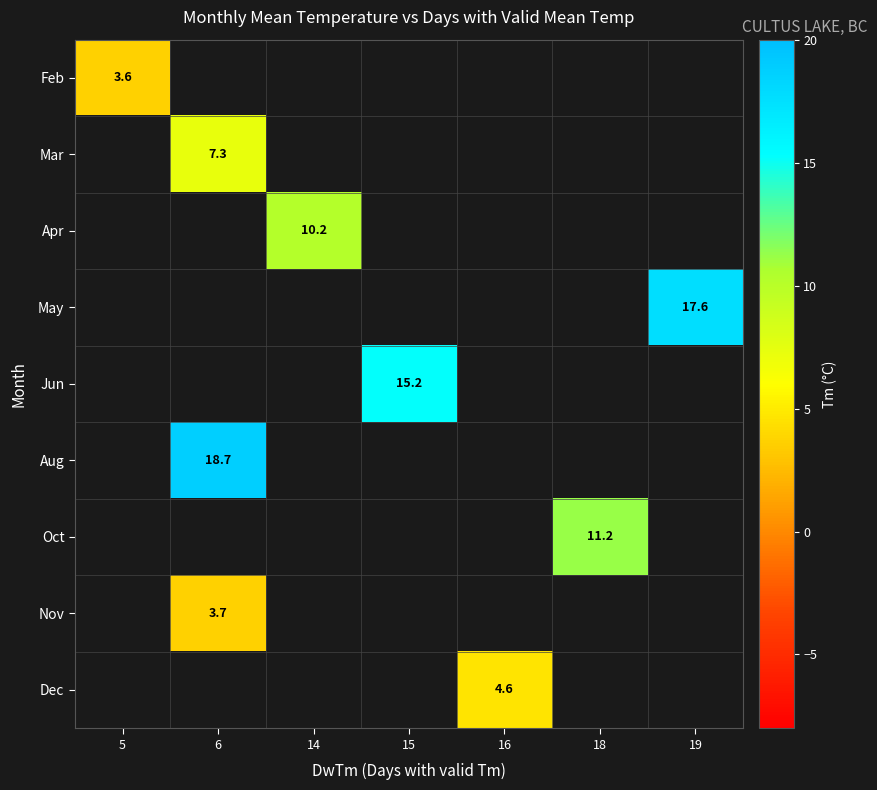

What is the maximum value shown in the chart?

18.7